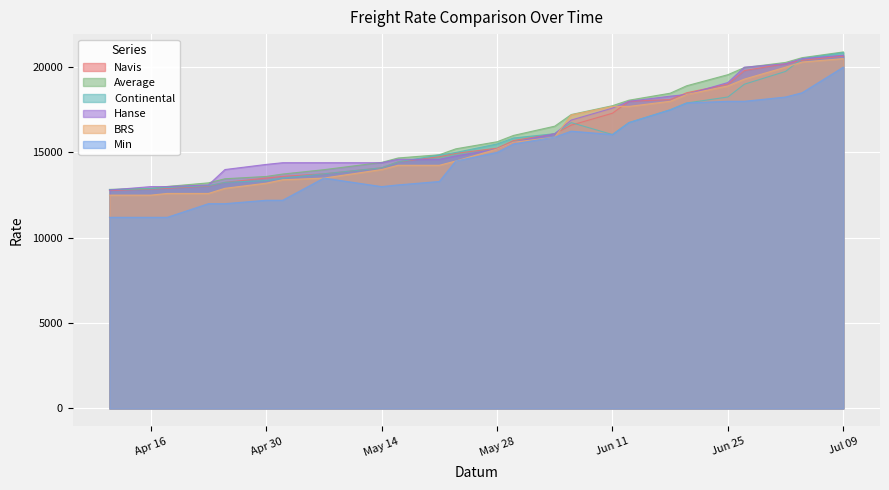

How many values in the BRS series exceed 15200?

12